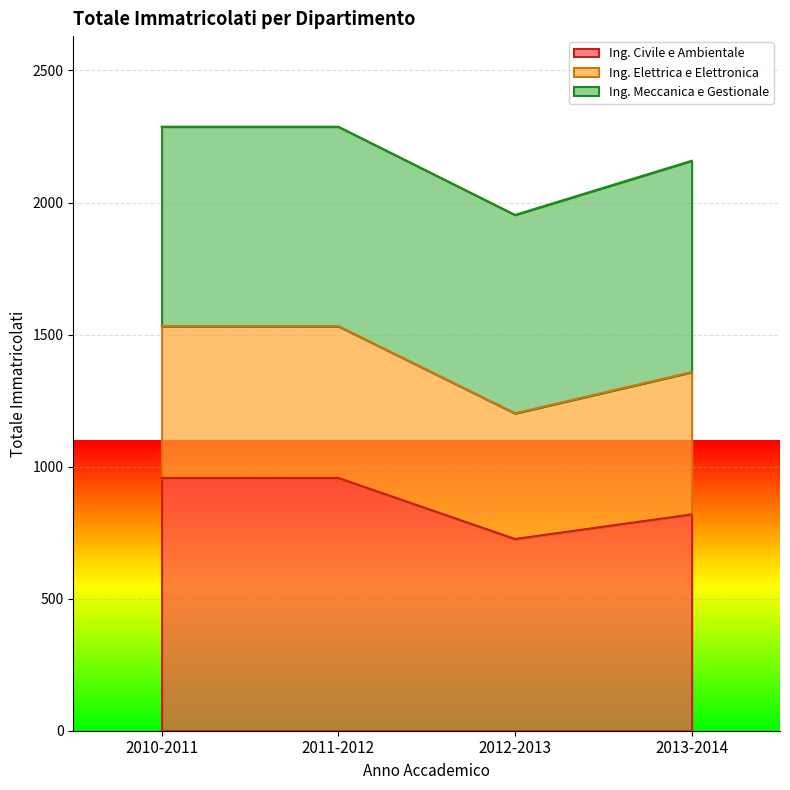

True or false: Ing. Civile e Ambientale has a value of 726 at 2012-2013.

True